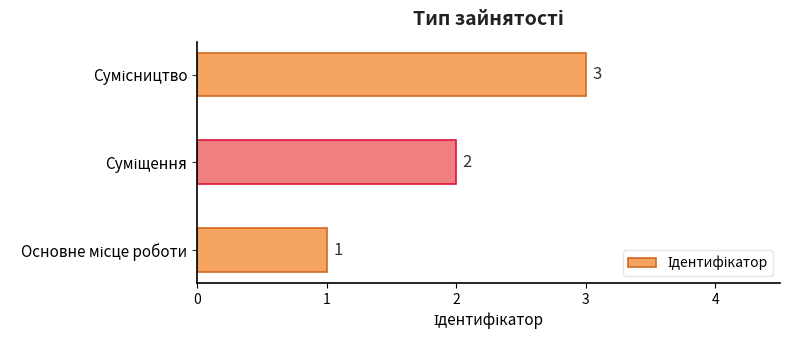

What is the maximum value shown in the chart?

3